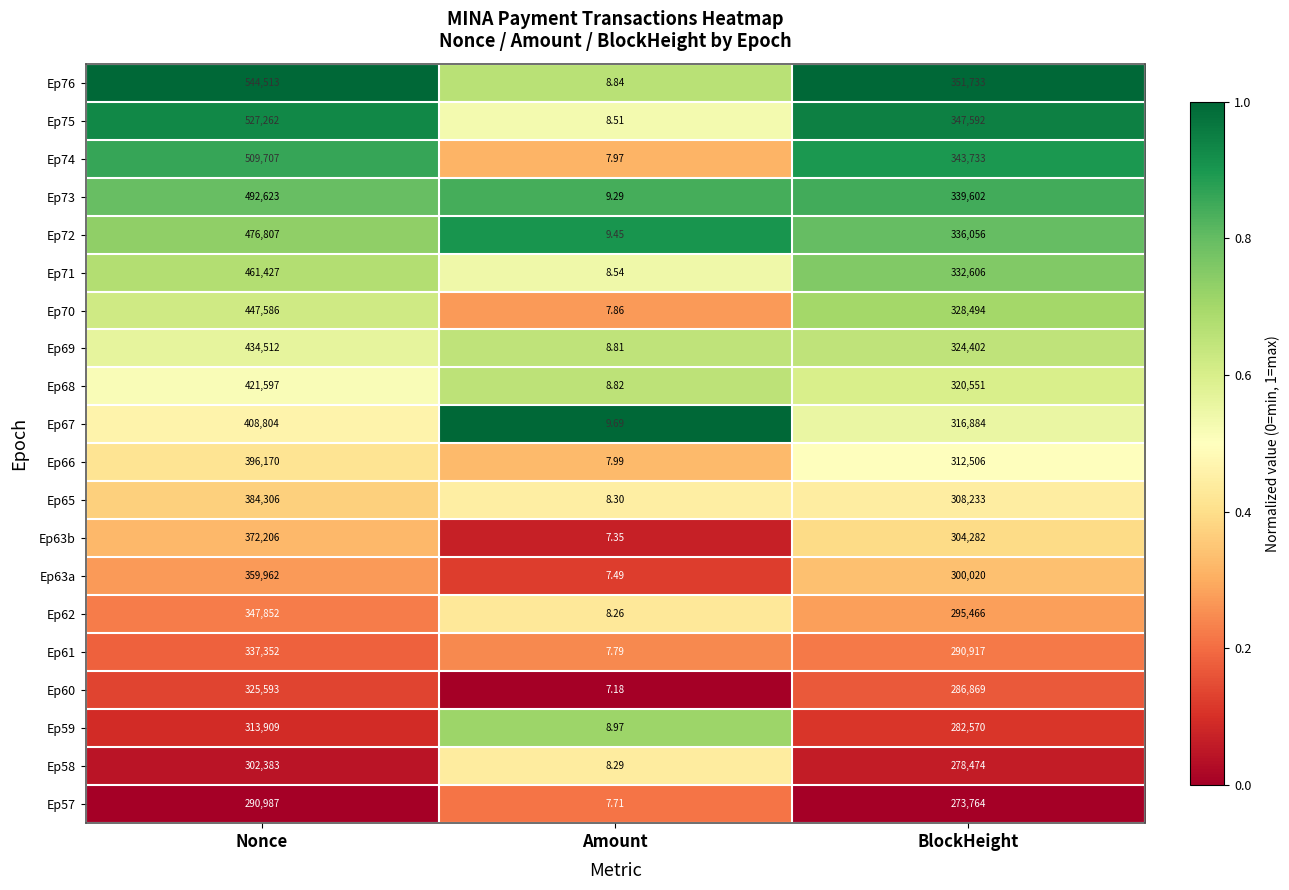

At which category is the sum across all series the highest?

Nonce